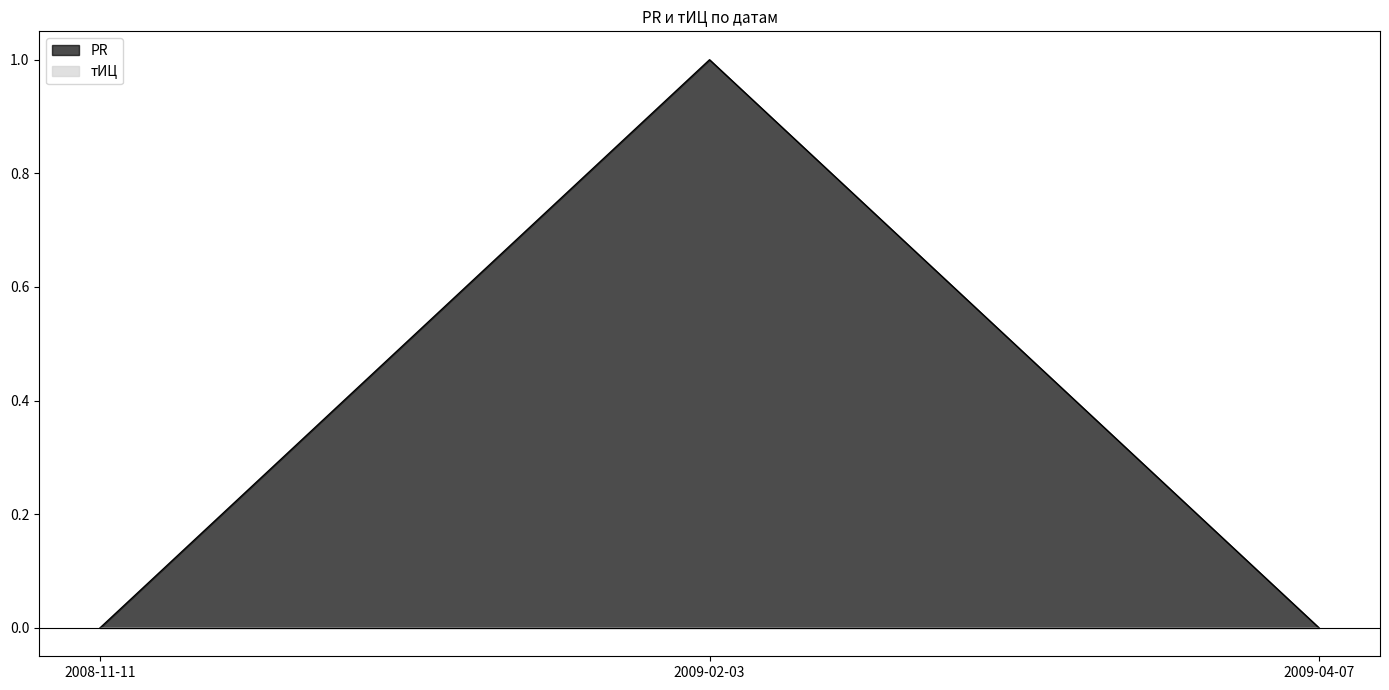

Is it true that the value at 2009-02-03 is 1?

False